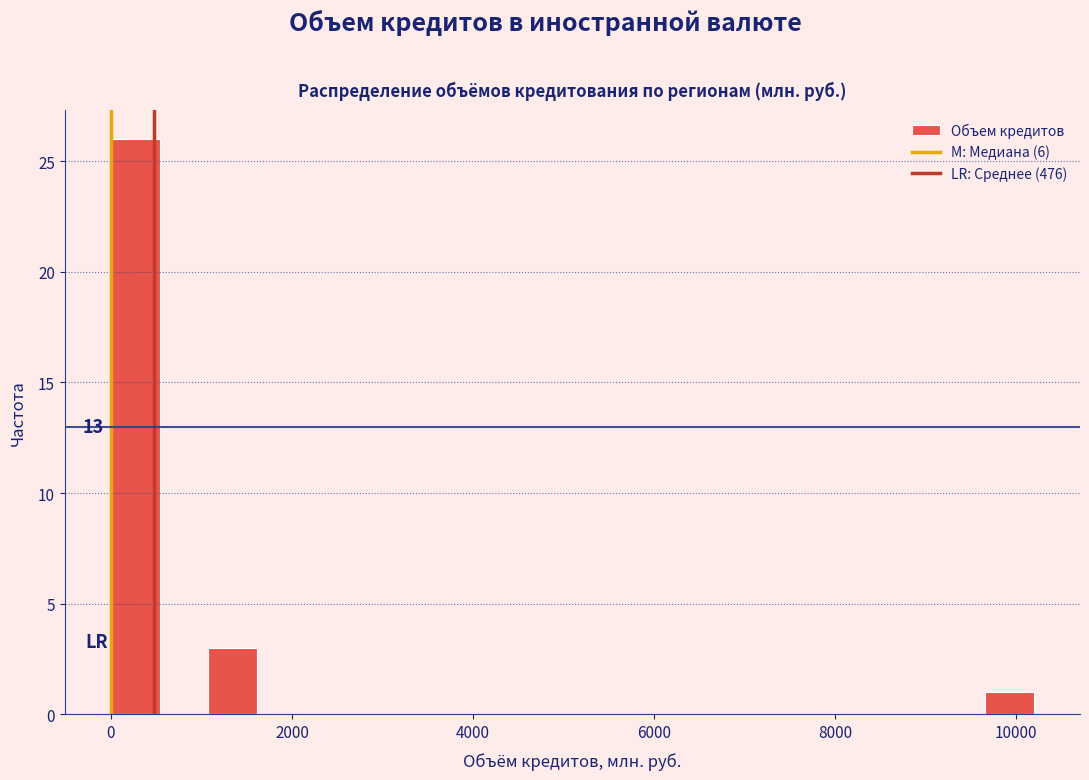

Around what value on the x-axis is the tallest bar? Give the approximate position of its centre, as read against the axis.

200